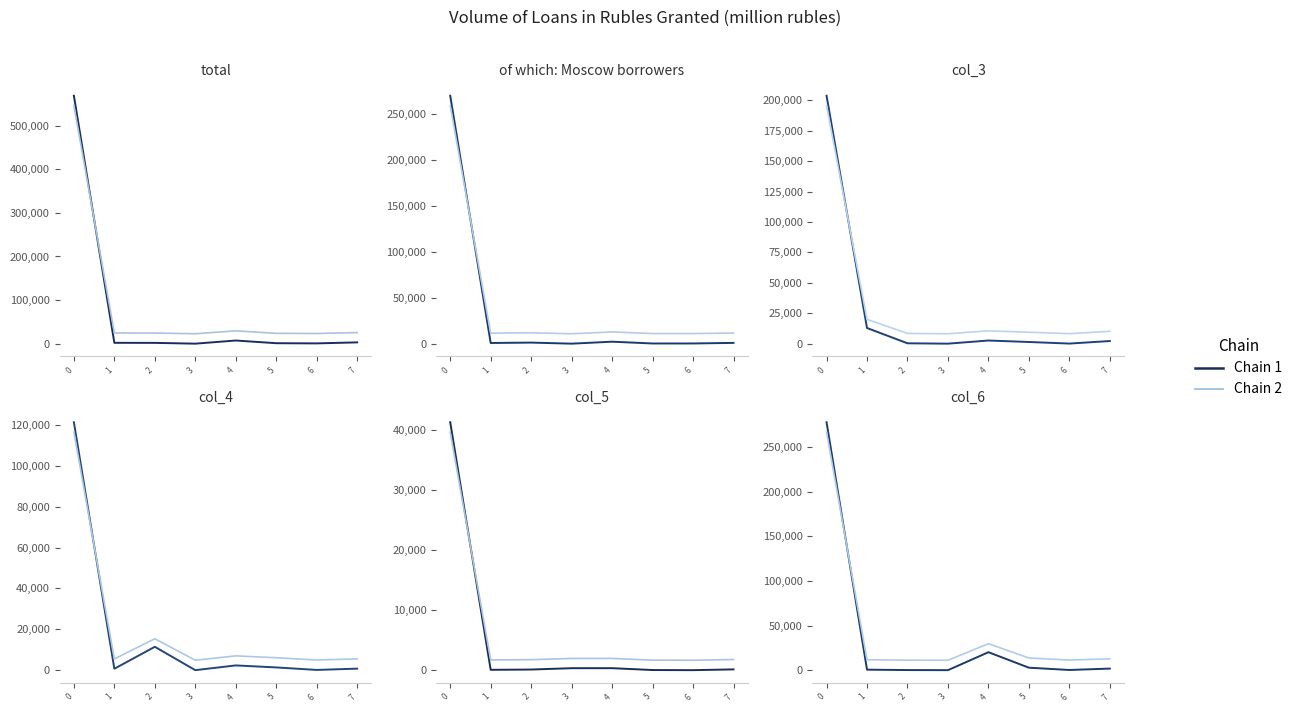

What are all the series names shown in the legend?

Chain 1, Chain 2